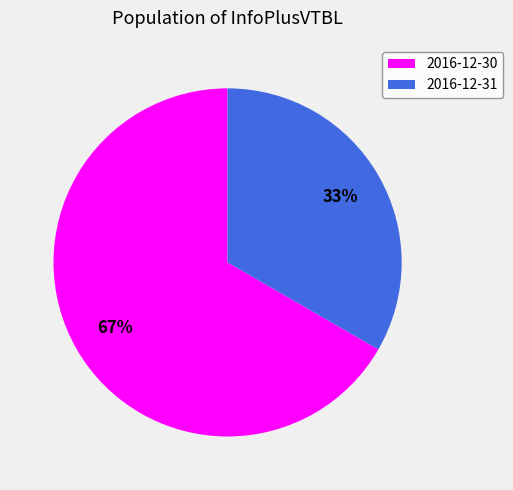

To the nearest percent, what is the average slice percentage?

50%